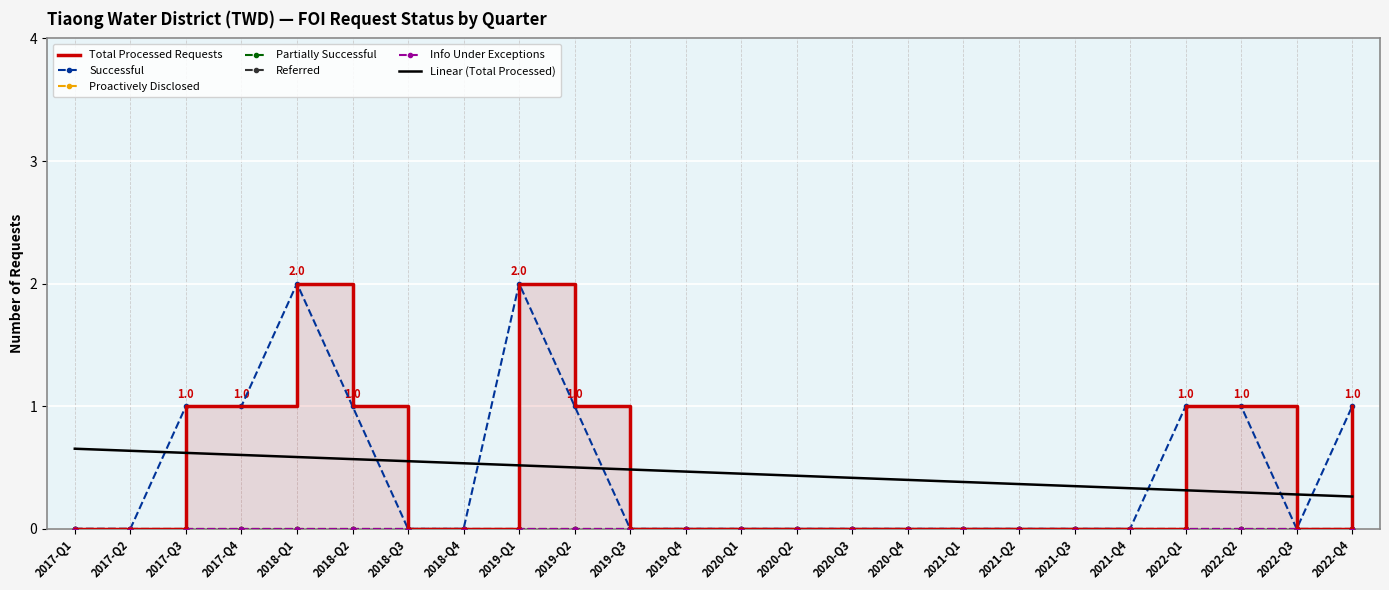

What position from the left is 2022-Q2?

22